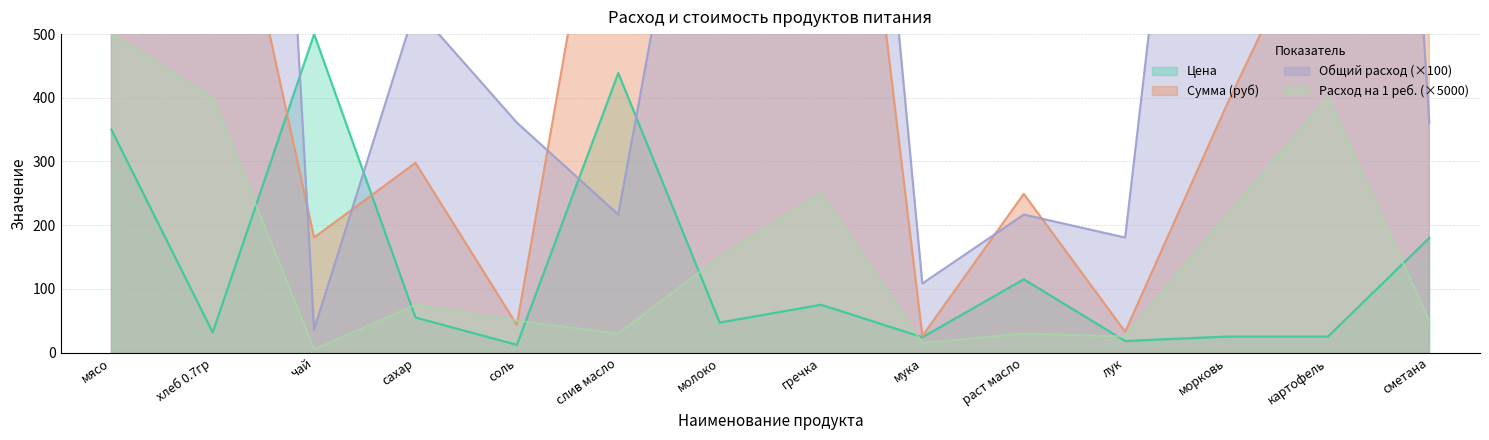

The Общий расход series shows 250.0 at гречка. True or false?

True